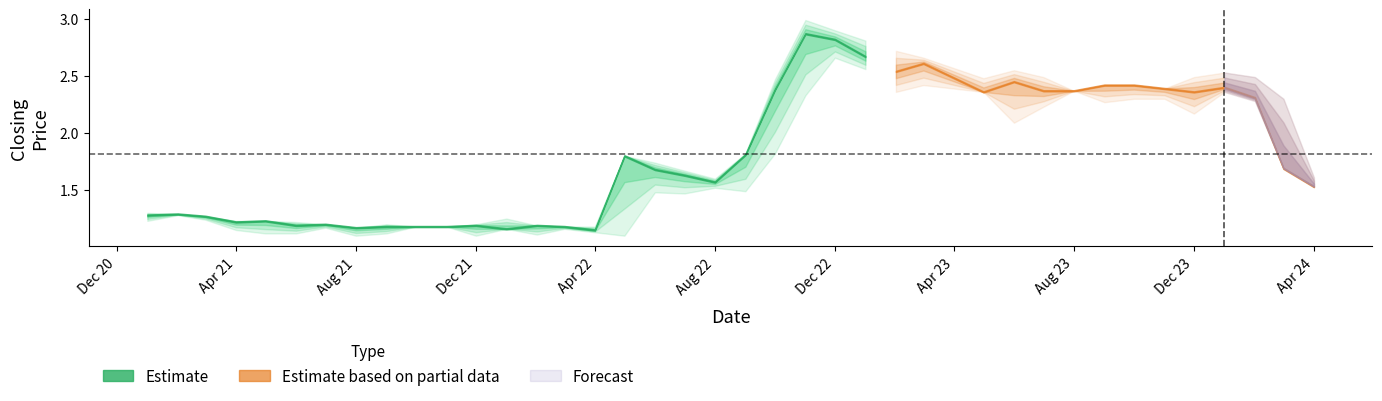

Is it true that high equals 1.2 at 13?

True